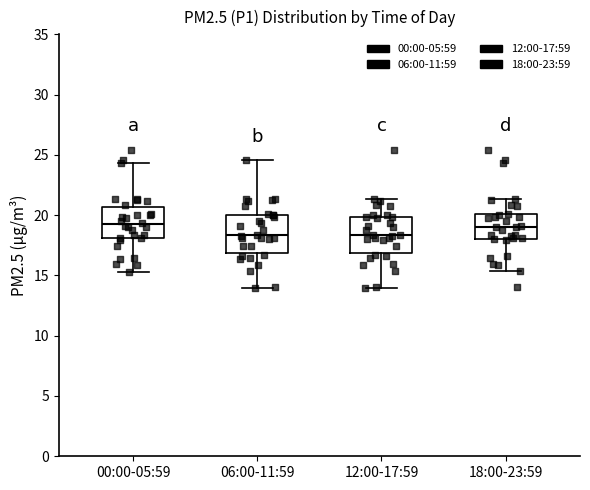

Where does the lower whisker of the box for 12:00-17:59 end on the y-axis? The values are not printed on the chart, so give them approximately, as read against the axis.

14.0